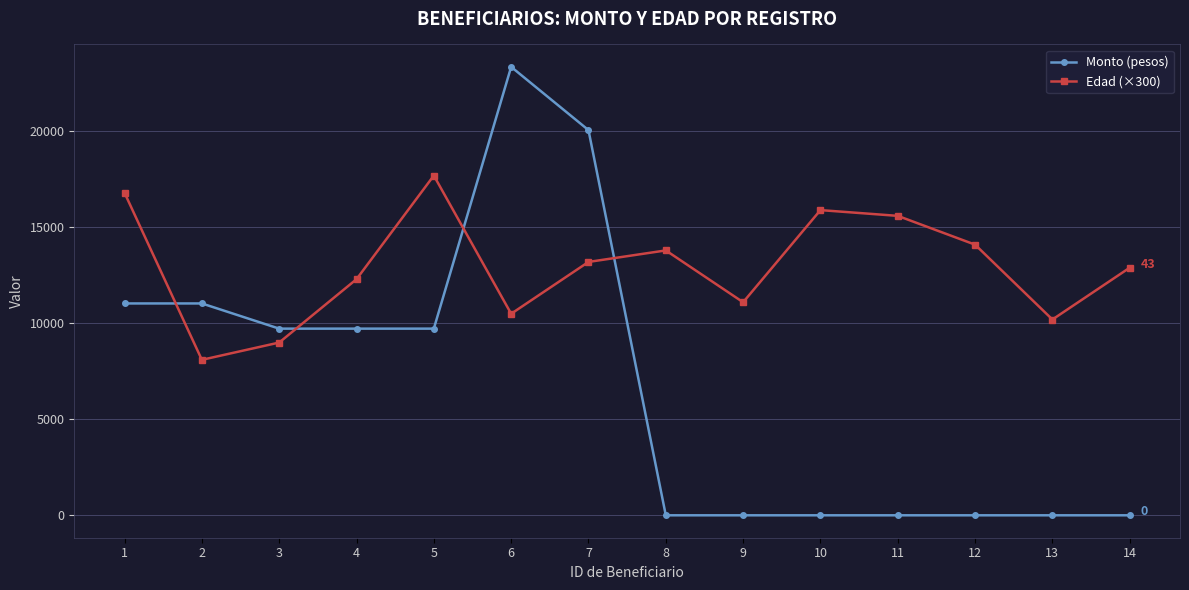

How many intersections are there between Edad (×300) and Monto (pesos)?

4